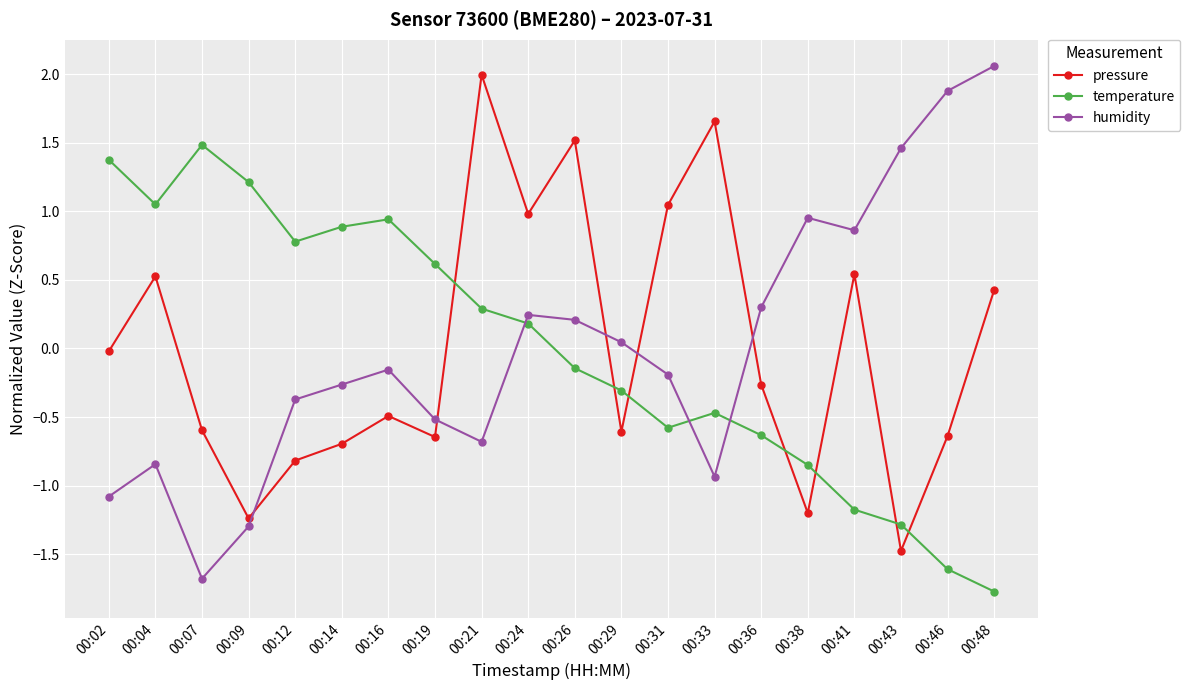

What is the lowest value of the humidity series?

-1.7